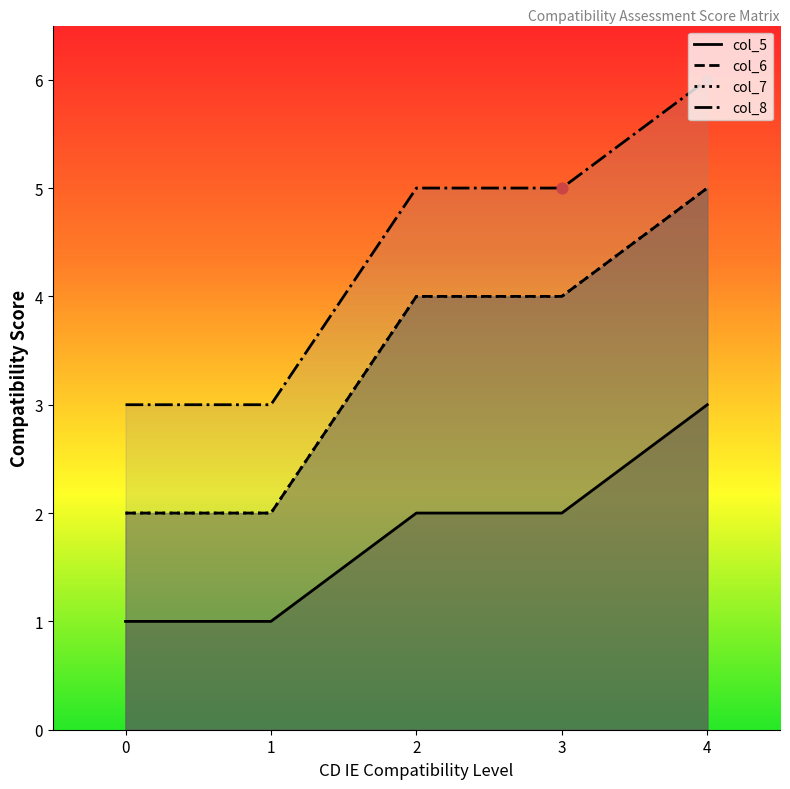

What are all the series names shown in the legend?

col_5, col_6, col_7, col_8